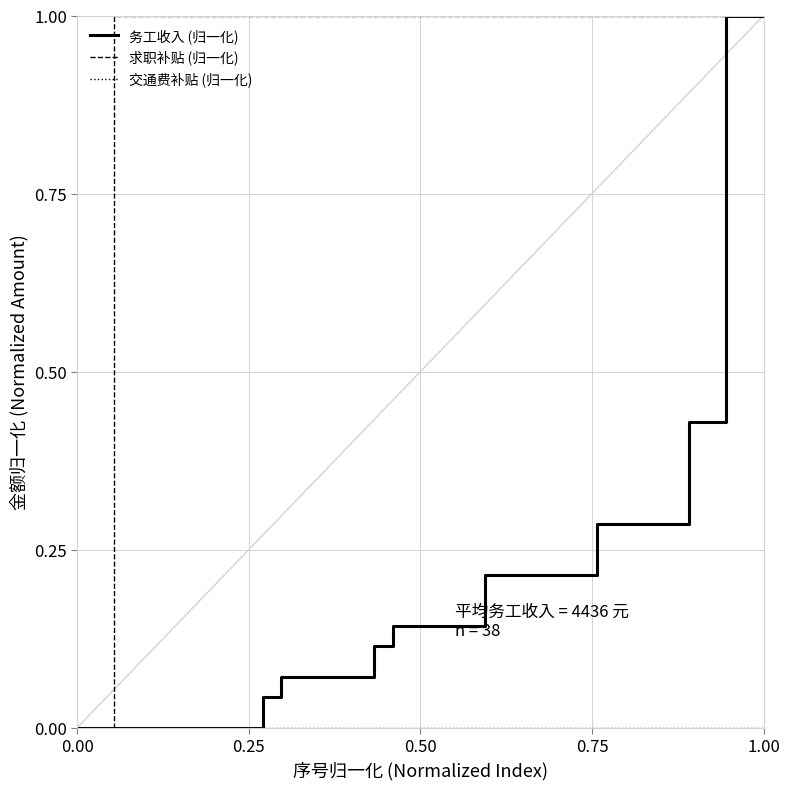

Which series has the largest total across all categories?

求职补贴 (归一化)